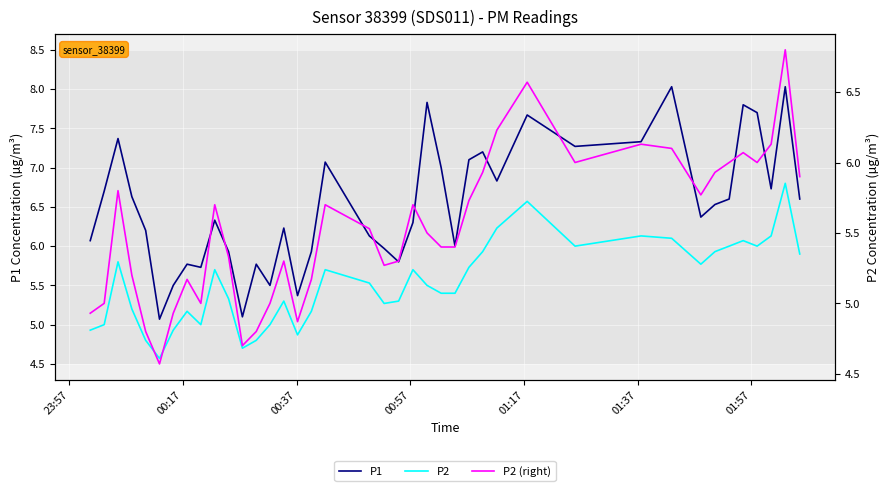

Rank the series by their maximum value, from highest to lowest.

P1, P2, P2 (right)